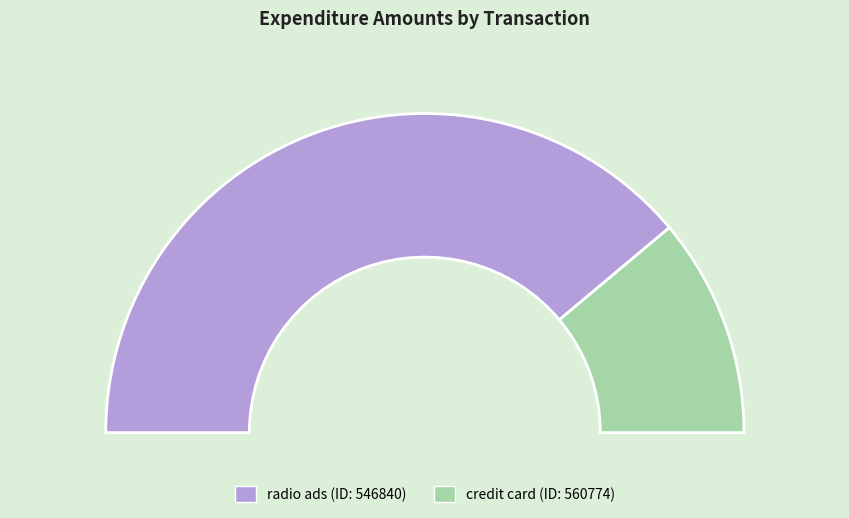

To the nearest percent, what percentage of the pie is 546840?

78%